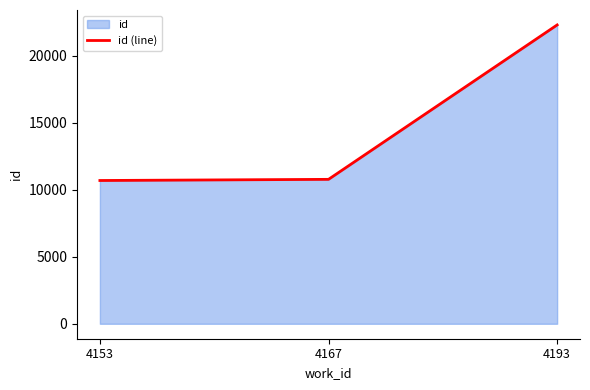

Rank the categories by value from highest to lowest.

4193, 4167, 4153